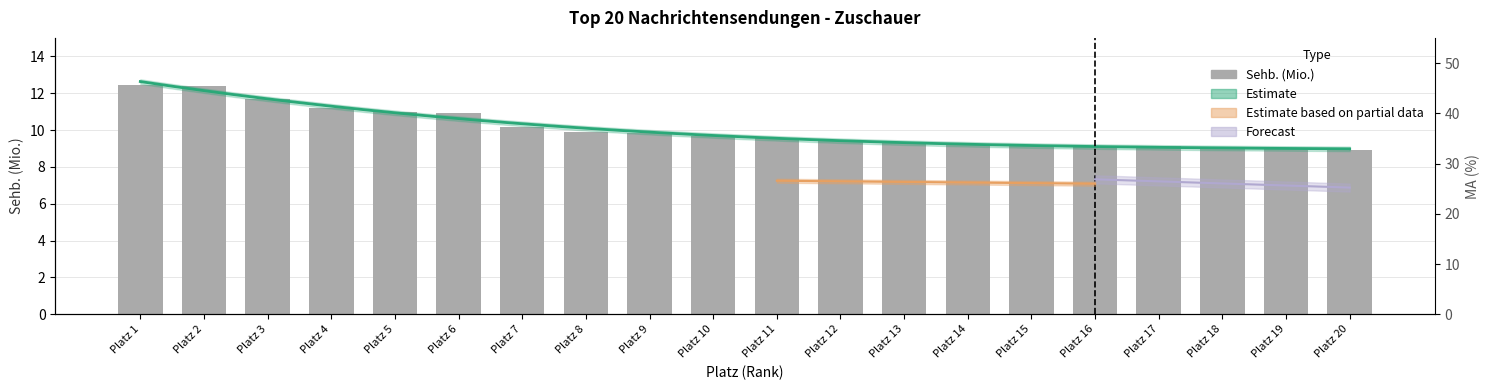

Reading right to left, list all the values displayed in this chart.

Platz 20=8.9	Platz 19=9.0	Platz 18=9.0	Platz 17=9.1	Platz 16=9.1	Platz 15=9.2	Platz 14=9.2	Platz 13=9.3	Platz 12=9.5	Platz 11=9.5	Platz 10=9.7	Platz 9=9.8	Platz 8=9.9	Platz 7=10.2	Platz 6=10.9	Platz 5=11.0	Platz 4=11.2	Platz 3=11.7	Platz 2=12.4	Platz 1=12.4